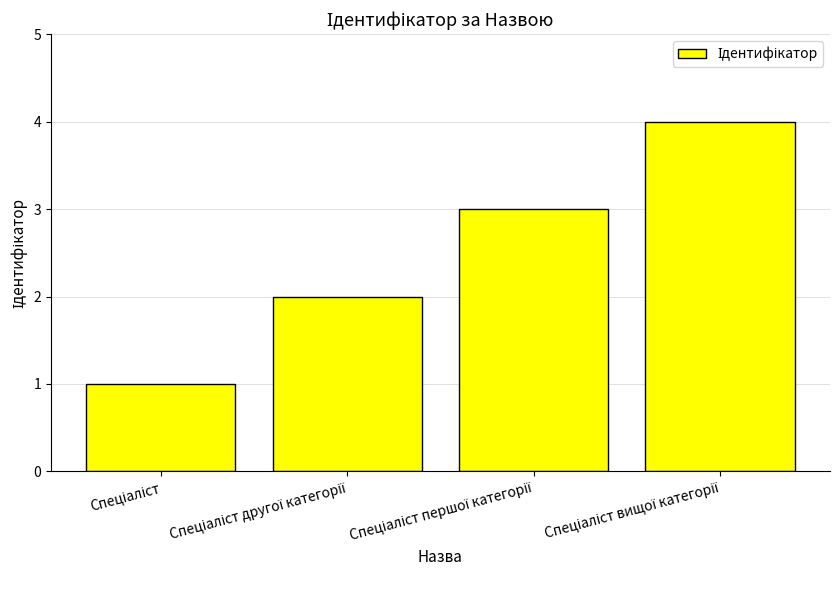

What is the smallest value displayed?

1